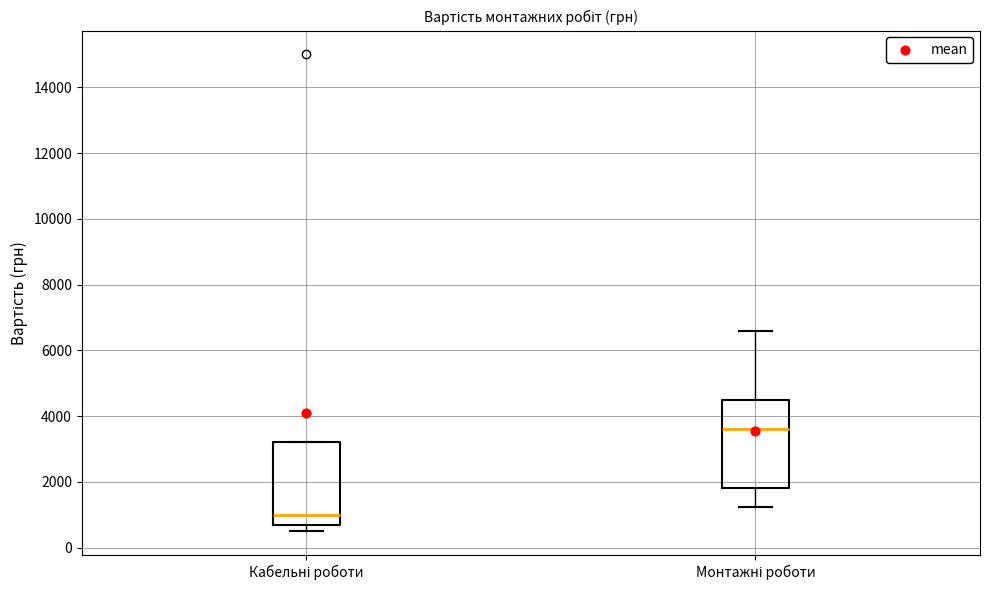

Which box has the lowest median line?

Кабельні роботи